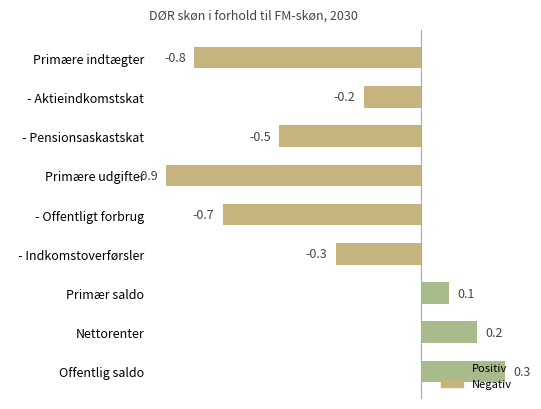

At which category does the chart reach its minimum across all series?

Primære udgifter